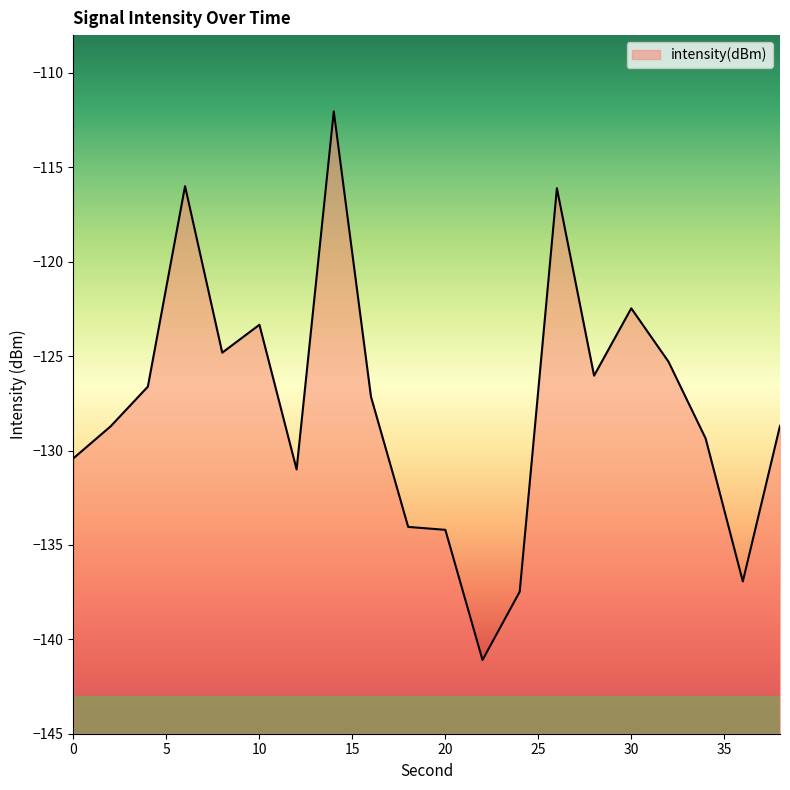

What is the smallest value displayed?

-141.1